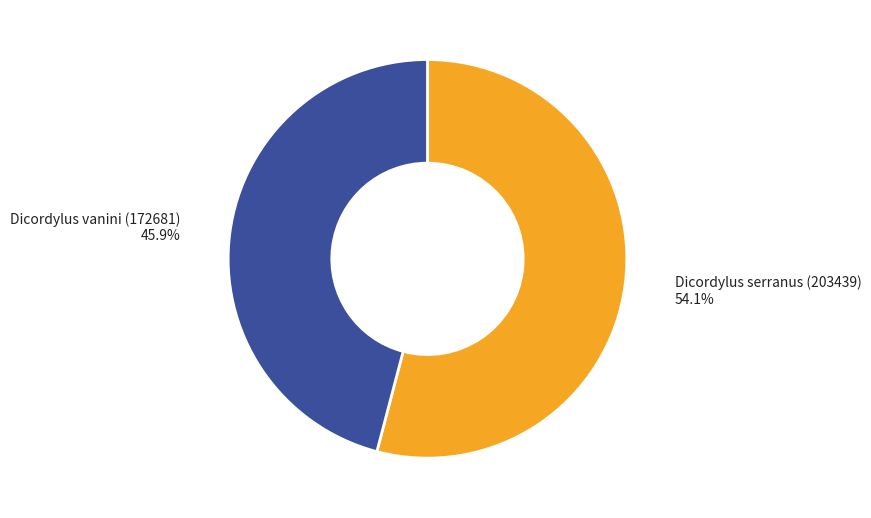

Rank the categories by value from highest to lowest.

Dicordylus serranus (203439), Dicordylus vanini (172681)